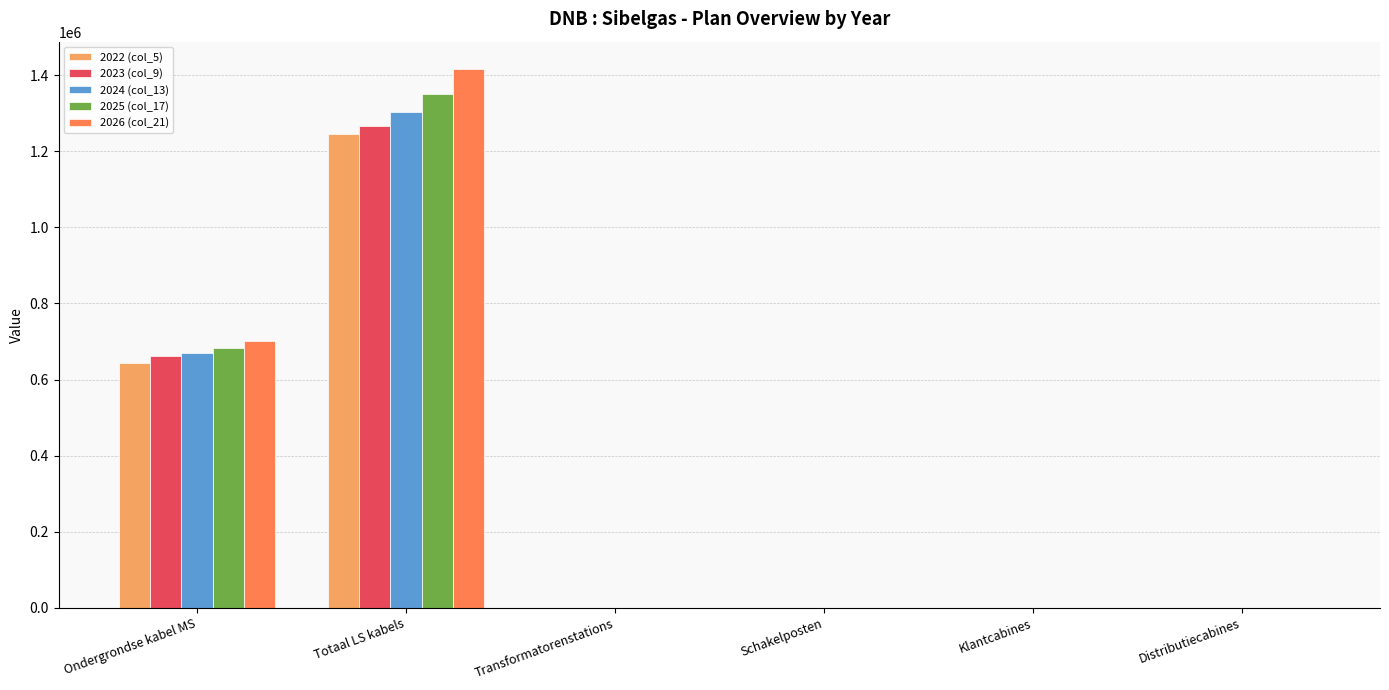

Read the 2024 (col_13) value at Distributiecabines.

581.0